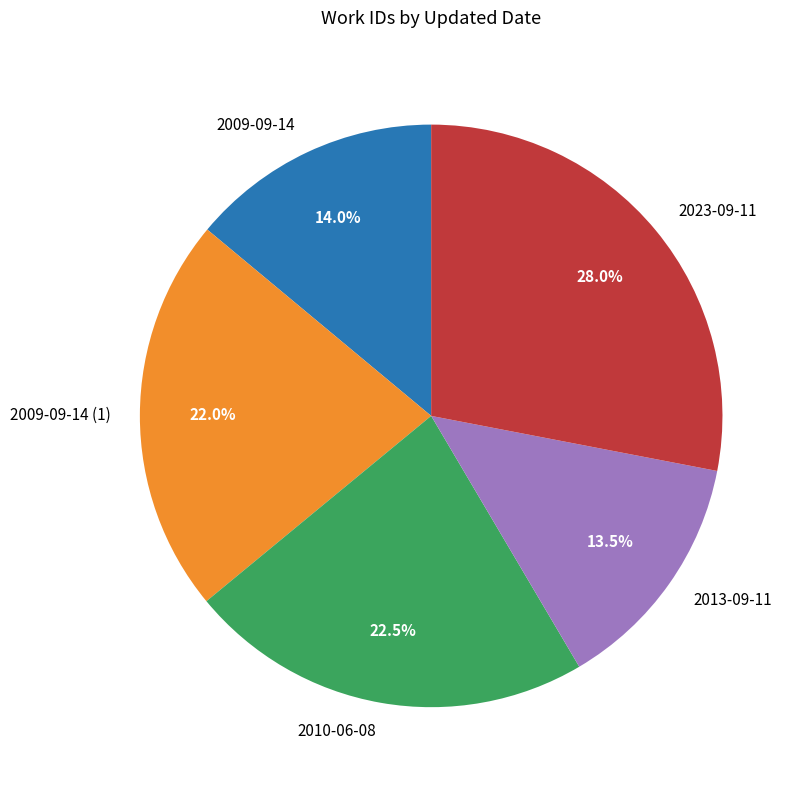

The 2009-09-14 slice represents 22% of the pie. True or false?

False